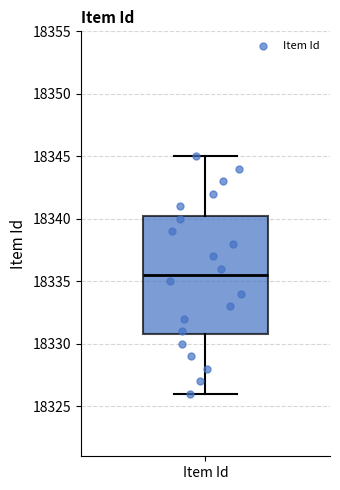

Read this box plot against the y-axis: the position of the median line, the range covered by the box, and the ends of both whiskers. The values are not printed on the chart, so give them approximately, as read against the axis.

median 18335.5, box 18331.0 to 18340.5, whiskers 18326.0 to 18345.0